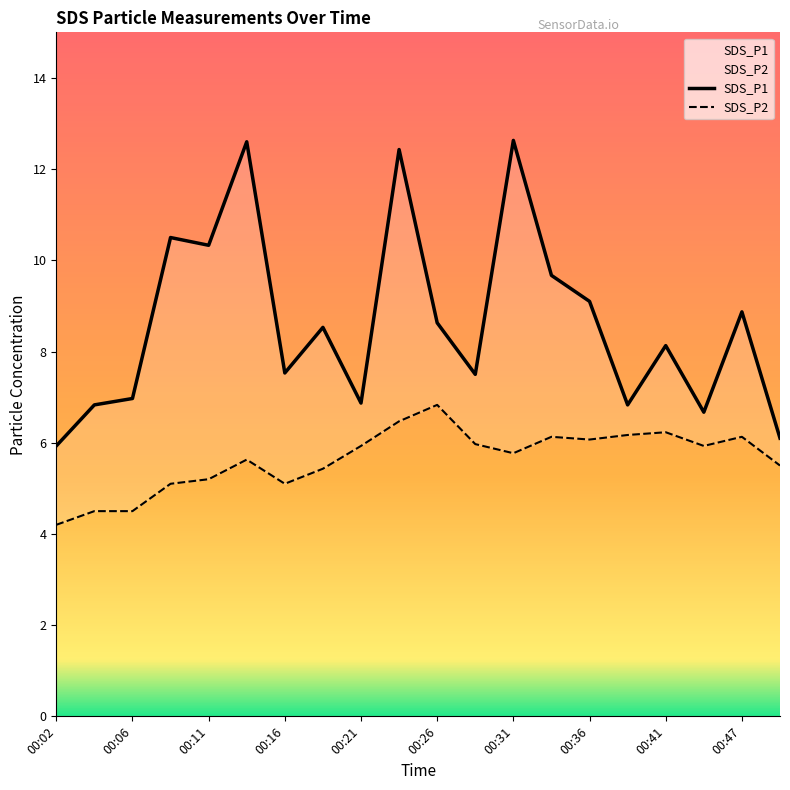

Between 00:31 and 00:09, which is larger?

00:31